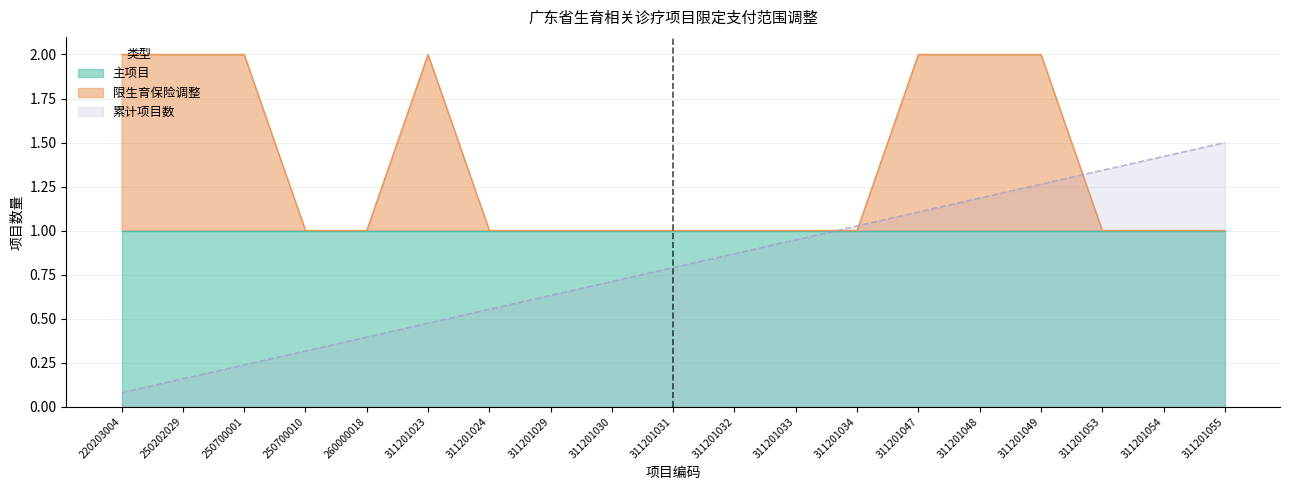

What is the value of the 累计项目数 point at the 19th from the left?

1.5